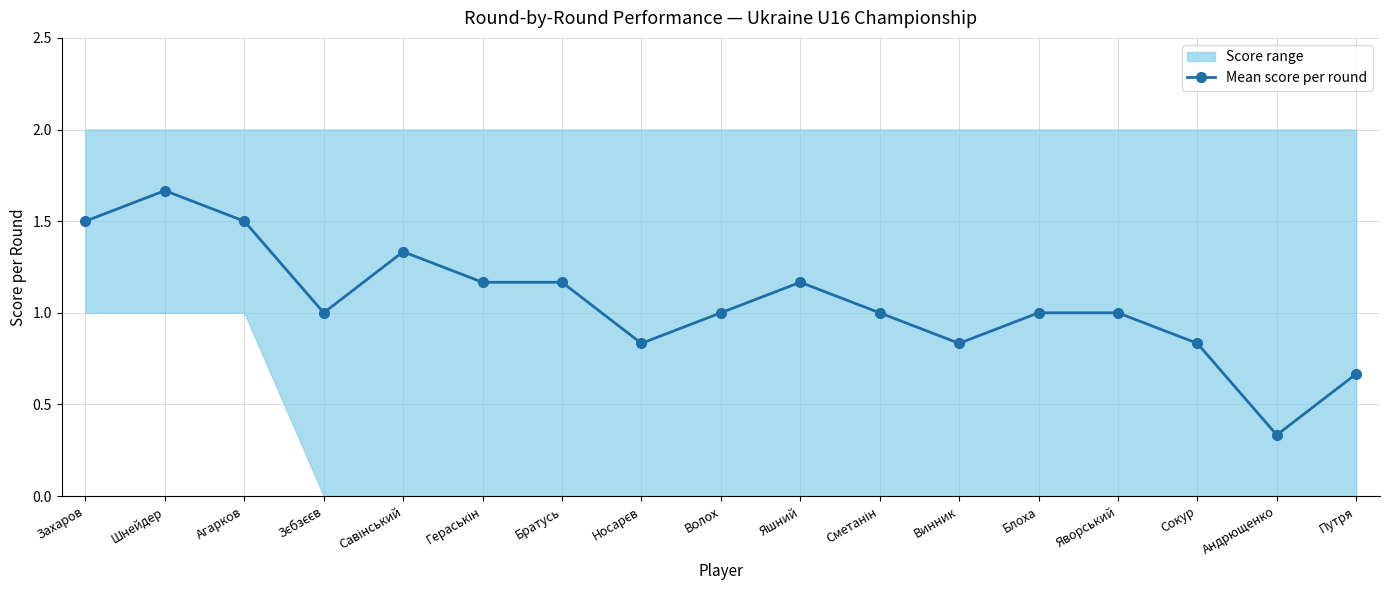

Which has a higher value, Шнейдер or Агарков?

Шнейдер